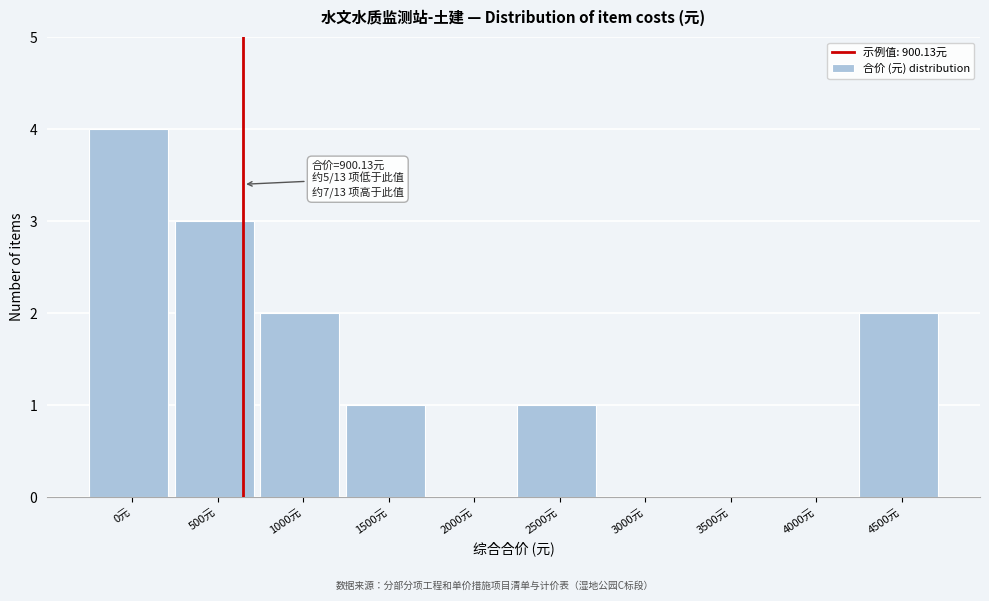

Reading left to right, list all the values displayed in this chart.

0元=4	500元=3	1000元=2	1500元=1	2000元=0	2500元=1	3000元=0	3500元=0	4000元=0	4500元=2